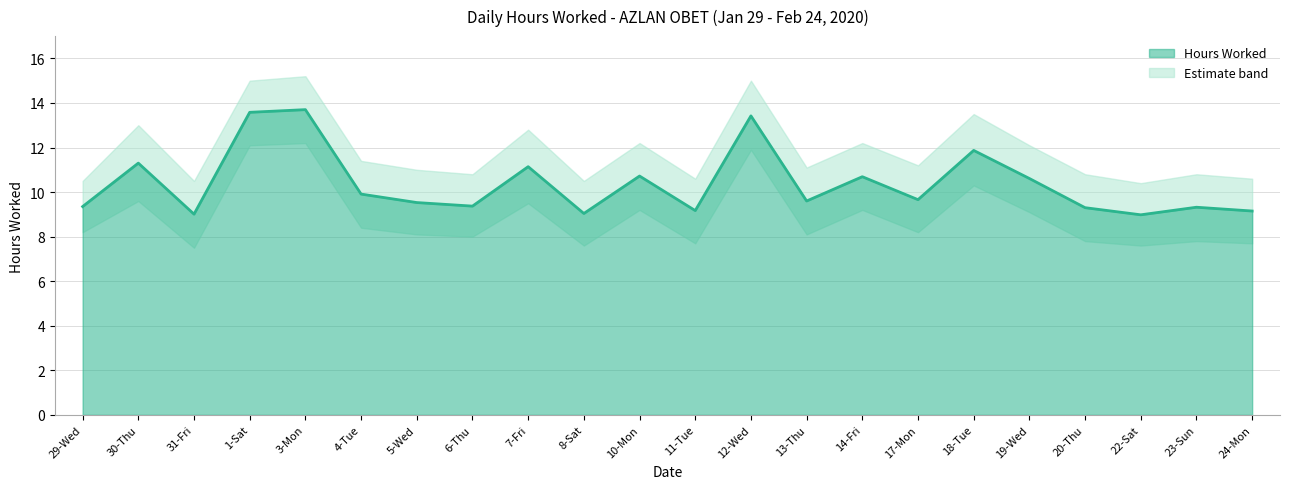

List the labels in order of value, smallest first.

22-Sat, 31-Fri, 8-Sat, 24-Mon, 11-Tue, 20-Thu, 23-Sun, 29-Wed, 6-Thu, 5-Wed, 13-Thu, 17-Mon, 4-Tue, 19-Wed, 14-Fri, 10-Mon, 7-Fri, 30-Thu, 18-Tue, 12-Wed, 1-Sat, 3-Mon